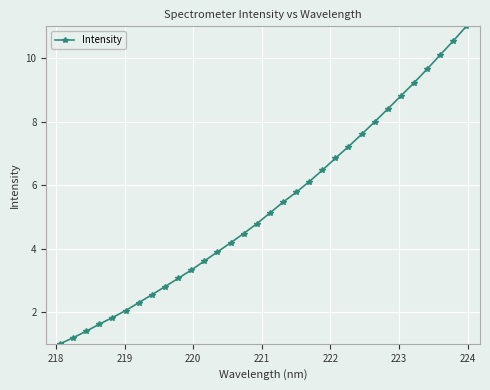

What is the sum of all values?

170.3